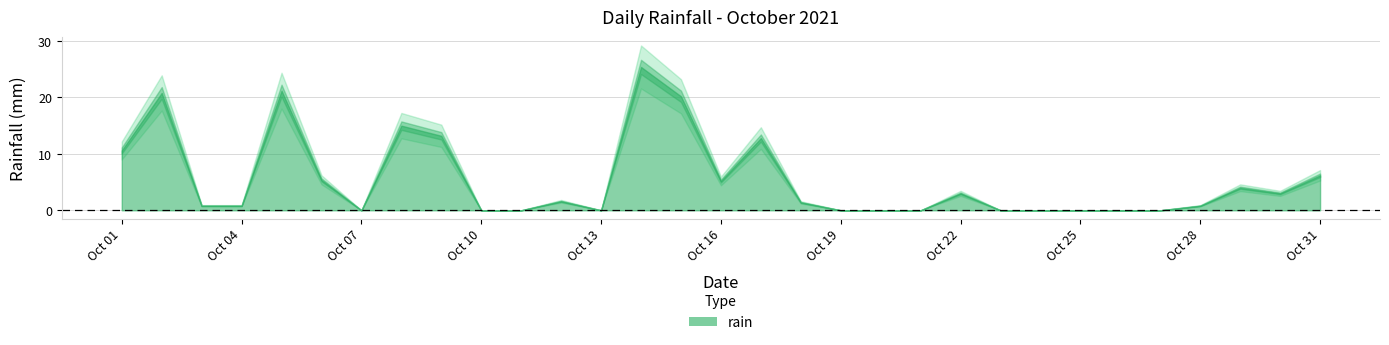

Where is the first local minimum?

2021-10-07